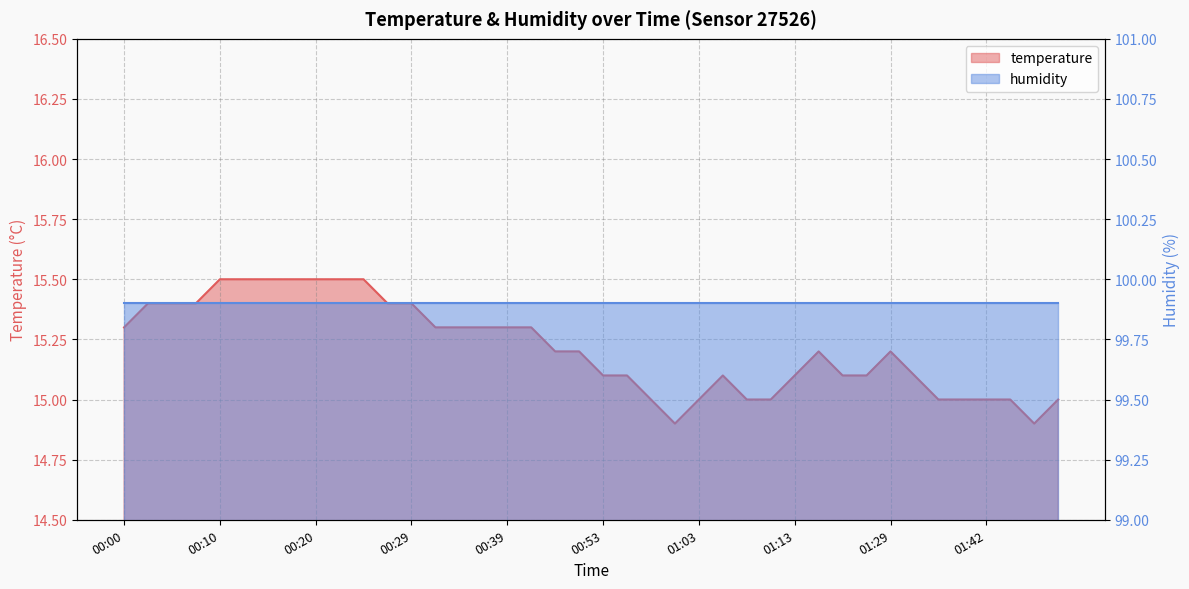

Count the number of values greater than 15.

29